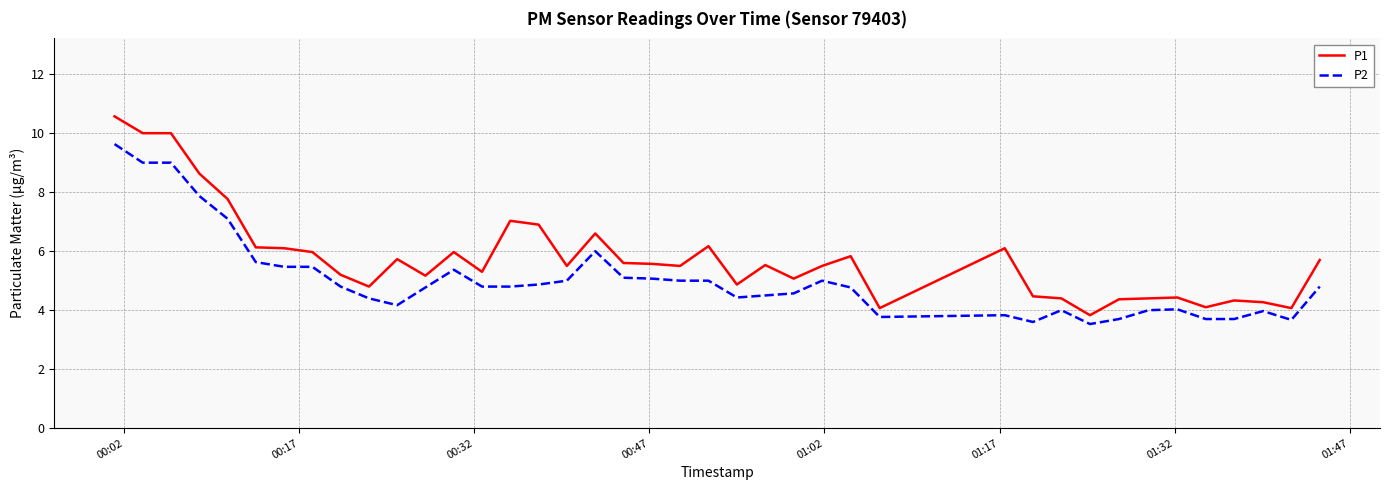

What is the lowest value of the P1 series?

3.8